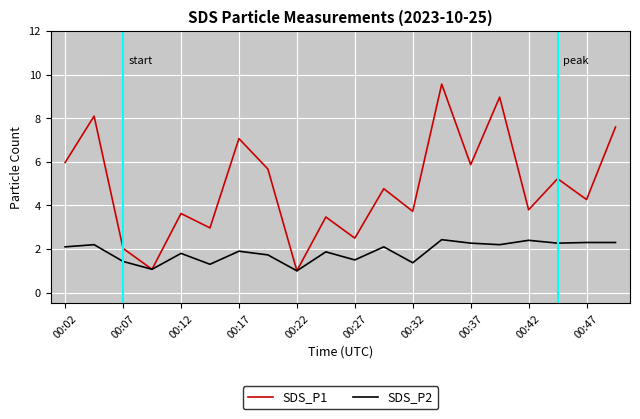

List the series in order of their peak value, lowest first.

SDS_P2, SDS_P1